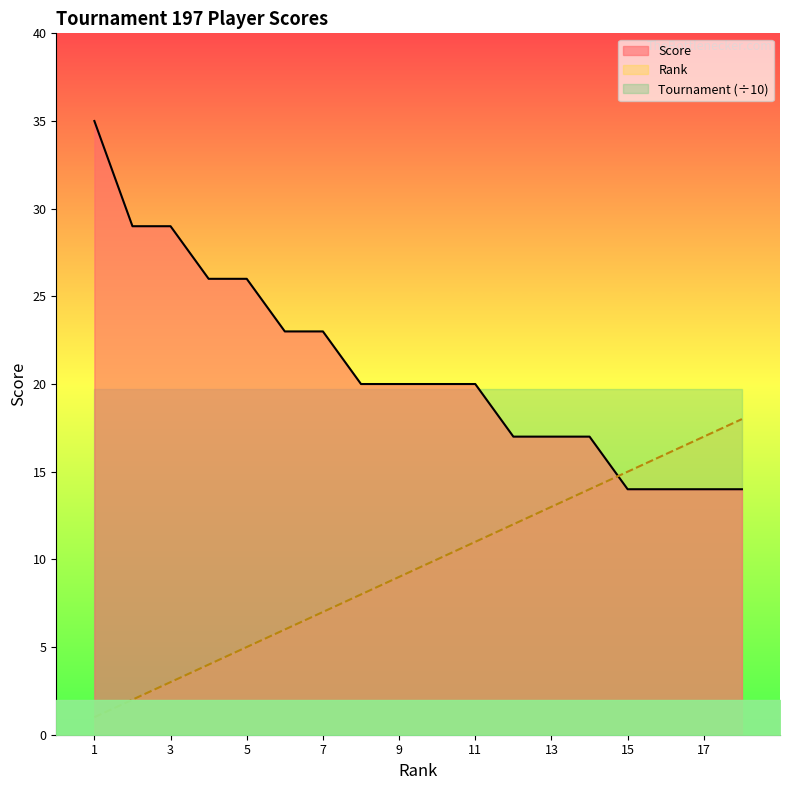

What is the value of the Score point at the 2nd from the left?

29